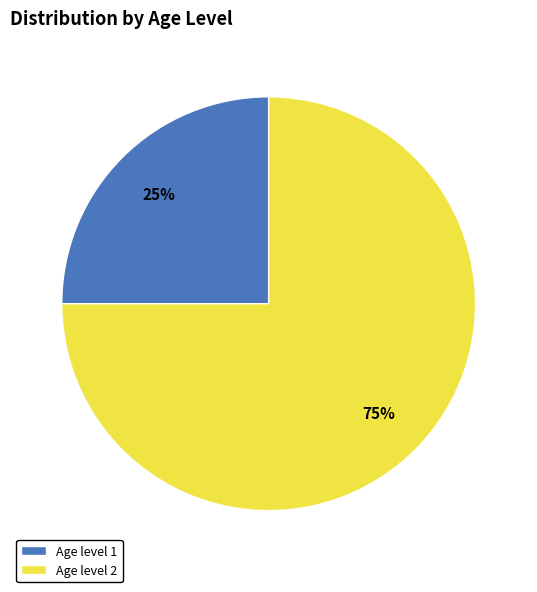

Is it true that Age level 1 is 25% of the pie?

True